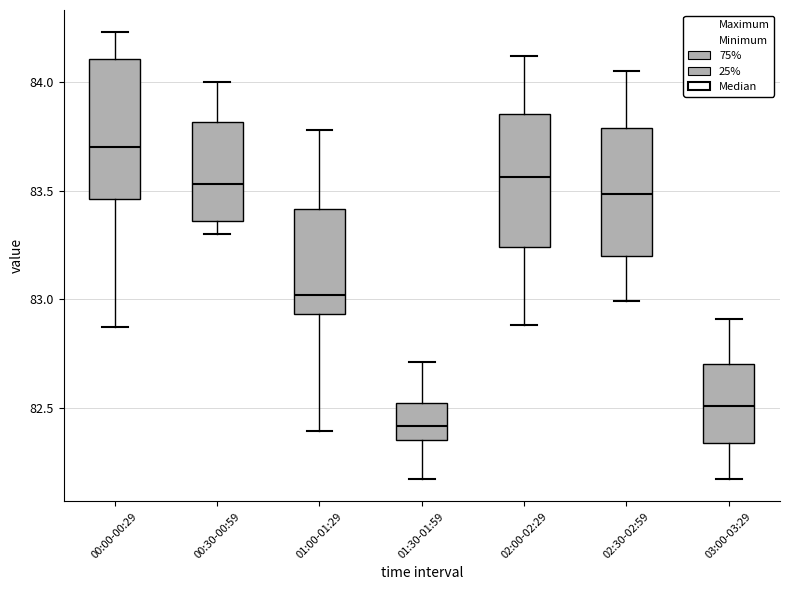

Reading left to right, read every box against the y-axis: the position of its median line, the range the box covers, and the ends of its whiskers. The values are not printed on the chart, so give them approximately, as read against the axis.

00:00-00:29: median 83.70, box 83.45 to 84.10, whiskers 82.85 to 84.25
00:30-00:59: median 83.55, box 83.35 to 83.80, whiskers 83.30 to 84.00
01:00-01:29: median 83.00, box 82.95 to 83.40, whiskers 82.40 to 83.80
01:30-01:59: median 82.40, box 82.35 to 82.50, whiskers 82.15 to 82.70
02:00-02:29: median 83.55, box 83.25 to 83.85, whiskers 82.90 to 84.10
02:30-02:59: median 83.50, box 83.20 to 83.80, whiskers 83.00 to 84.05
03:00-03:29: median 82.50, box 82.35 to 82.70, whiskers 82.15 to 82.90